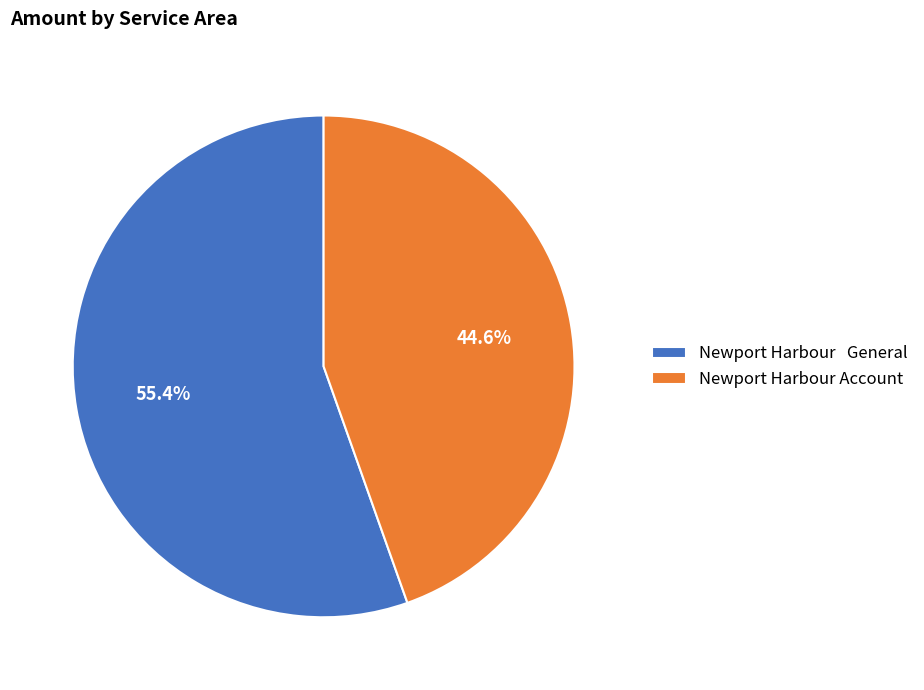

What is the total percentage of Newport Harbour General and Newport Harbour Account?

100.0%